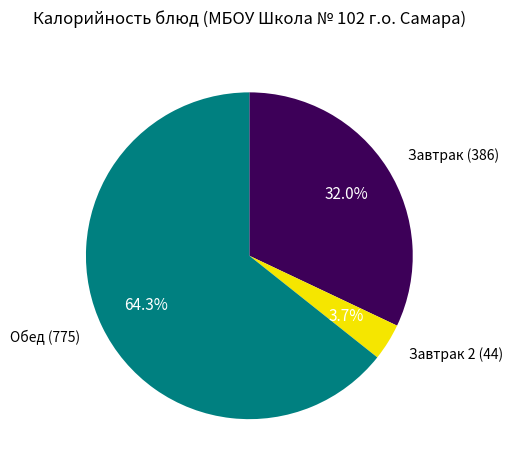

Which category has the smallest portion of the pie?

Завтрак 2